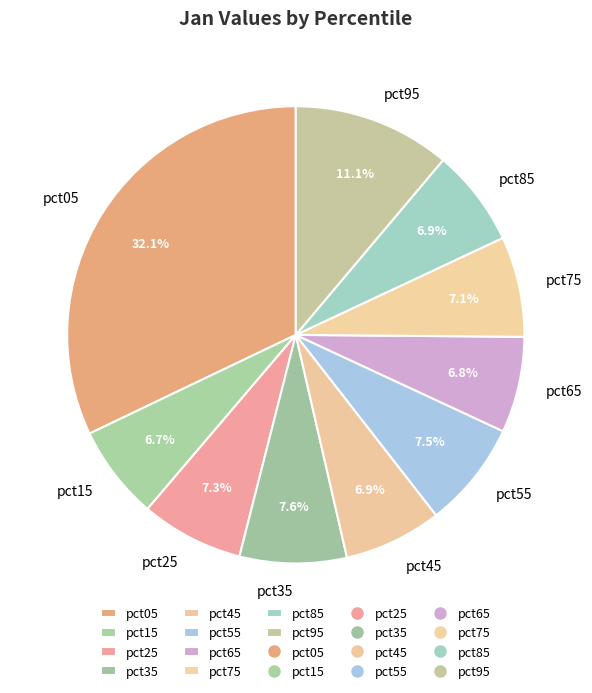

What percentage do pct45 and pct75 together represent?

14.0%